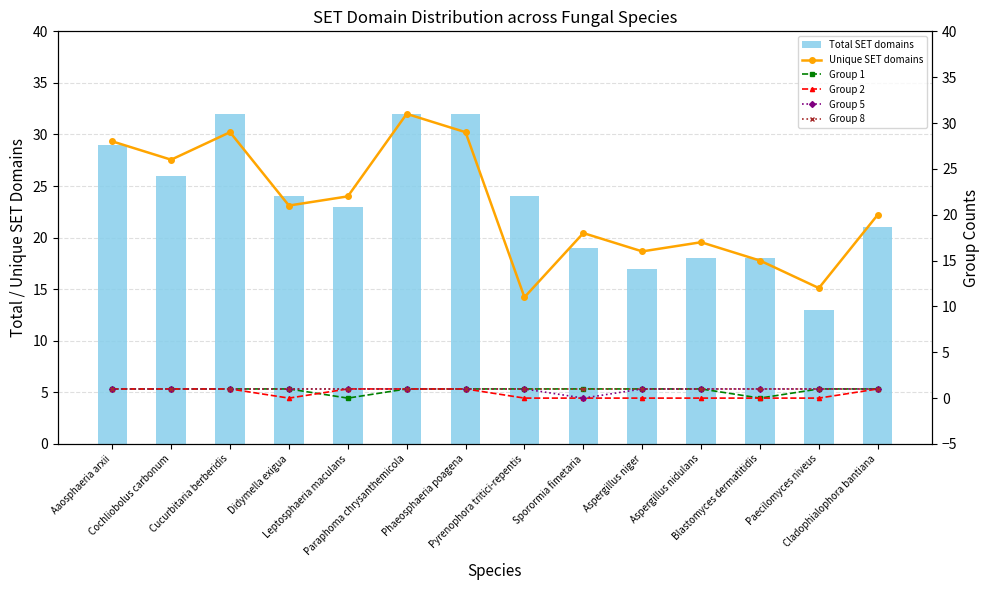

Reading right to left, list all the values displayed in this chart.

Total SET domains: Cladophialophora bantiana=21	Paecilomyces niveus=13	Blastomyces dermatitidis=18	Aspergillus nidulans=18	Aspergillus niger=17	Sporormia fimetaria=19	Pyrenophora tritici-repentis=24	Phaeosphaeria poagena=32	Paraphoma chrysanthemicola=32	Leptosphaeria maculans=23	Didymella exigua=24	Cucurbitaria berberidis=32	Cochliobolus carbonum=26	Aaosphaeria arxii=29
Unique SET domains: Cladophialophora bantiana=20	Paecilomyces niveus=12	Blastomyces dermatitidis=15	Aspergillus nidulans=17	Aspergillus niger=16	Sporormia fimetaria=18	Pyrenophora tritici-repentis=11	Phaeosphaeria poagena=29	Paraphoma chrysanthemicola=31	Leptosphaeria maculans=22	Didymella exigua=21	Cucurbitaria berberidis=29	Cochliobolus carbonum=26	Aaosphaeria arxii=28
Group 1: Cladophialophora bantiana=1	Paecilomyces niveus=1	Blastomyces dermatitidis=0	Aspergillus nidulans=1	Aspergillus niger=1	Sporormia fimetaria=1	Pyrenophora tritici-repentis=1	Phaeosphaeria poagena=1	Paraphoma chrysanthemicola=1	Leptosphaeria maculans=0	Didymella exigua=1	Cucurbitaria berberidis=1	Cochliobolus carbonum=1	Aaosphaeria arxii=1
Group 2: Cladophialophora bantiana=1	Paecilomyces niveus=0	Blastomyces dermatitidis=0	Aspergillus nidulans=0	Aspergillus niger=0	Sporormia fimetaria=0	Pyrenophora tritici-repentis=0	Phaeosphaeria poagena=1	Paraphoma chrysanthemicola=1	Leptosphaeria maculans=1	Didymella exigua=0	Cucurbitaria berberidis=1	Cochliobolus carbonum=1	Aaosphaeria arxii=1
Group 5: Cladophialophora bantiana=1	Paecilomyces niveus=1	Blastomyces dermatitidis=1	Aspergillus nidulans=1	Aspergillus niger=1	Sporormia fimetaria=0	Pyrenophora tritici-repentis=1	Phaeosphaeria poagena=1	Paraphoma chrysanthemicola=1	Leptosphaeria maculans=1	Didymella exigua=1	Cucurbitaria berberidis=1	Cochliobolus carbonum=1	Aaosphaeria arxii=1
Group 8: Cladophialophora bantiana=1	Paecilomyces niveus=1	Blastomyces dermatitidis=1	Aspergillus nidulans=1	Aspergillus niger=1	Sporormia fimetaria=1	Pyrenophora tritici-repentis=1	Phaeosphaeria poagena=1	Paraphoma chrysanthemicola=1	Leptosphaeria maculans=1	Didymella exigua=1	Cucurbitaria berberidis=1	Cochliobolus carbonum=1	Aaosphaeria arxii=1